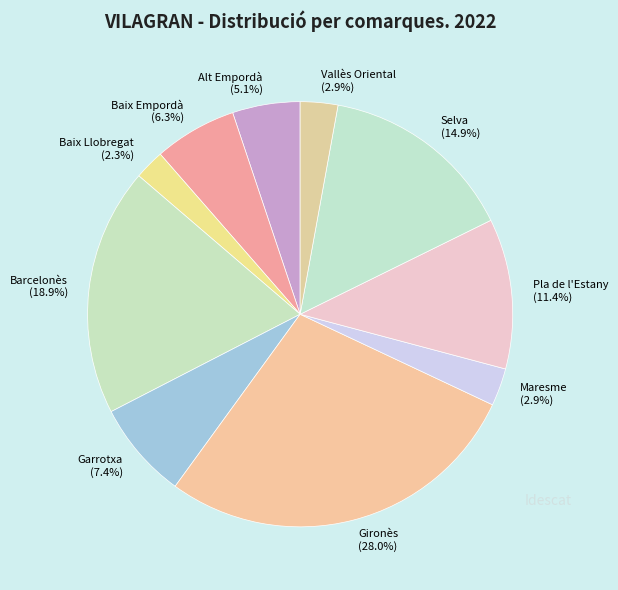

Which slice is the largest?

Gironès